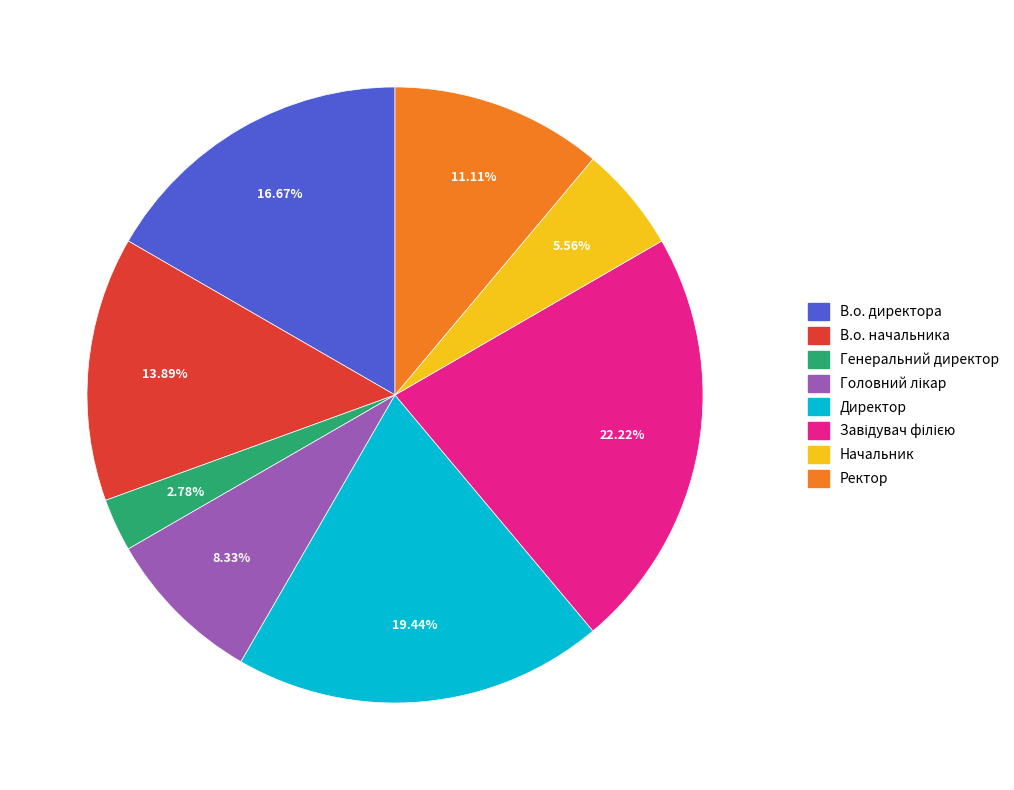

To the nearest percent, what is the combined percentage of Начальник and Генеральний директор?

8%